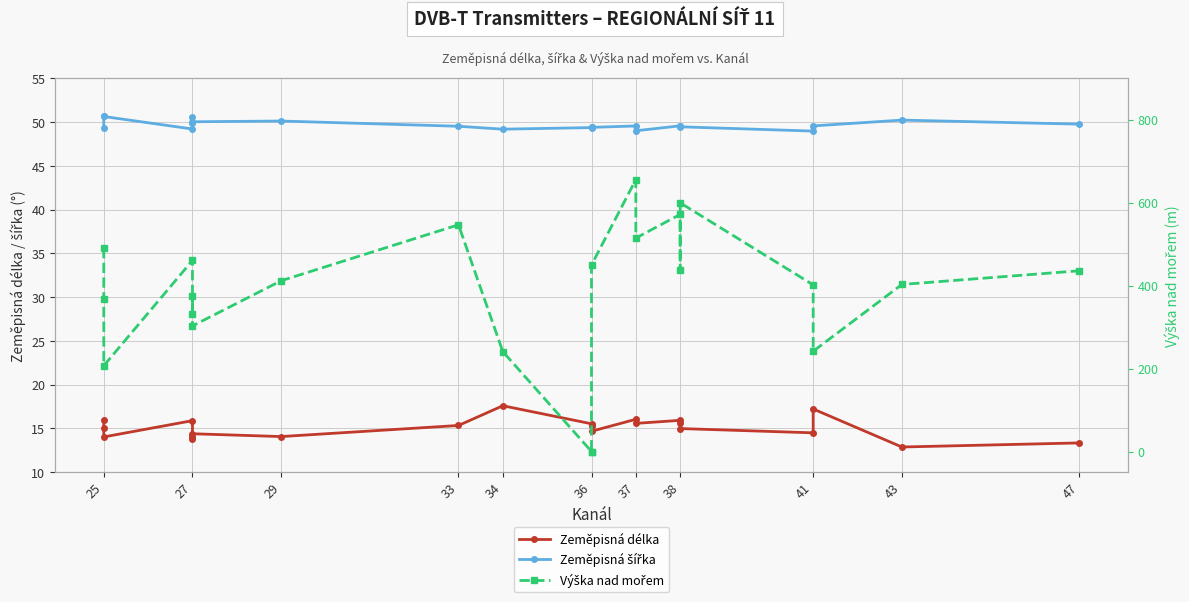

What is the lowest value of the Zeměpisná délka series?

12.9